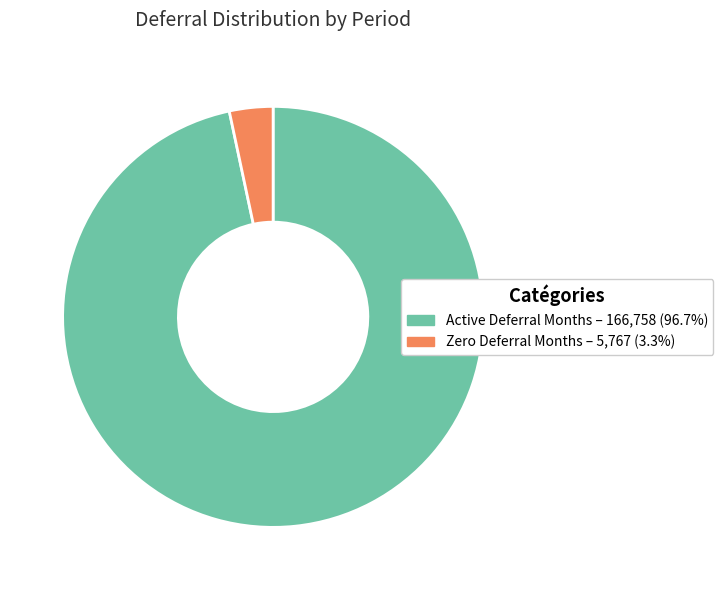

Does any single category account for the majority?

Yes